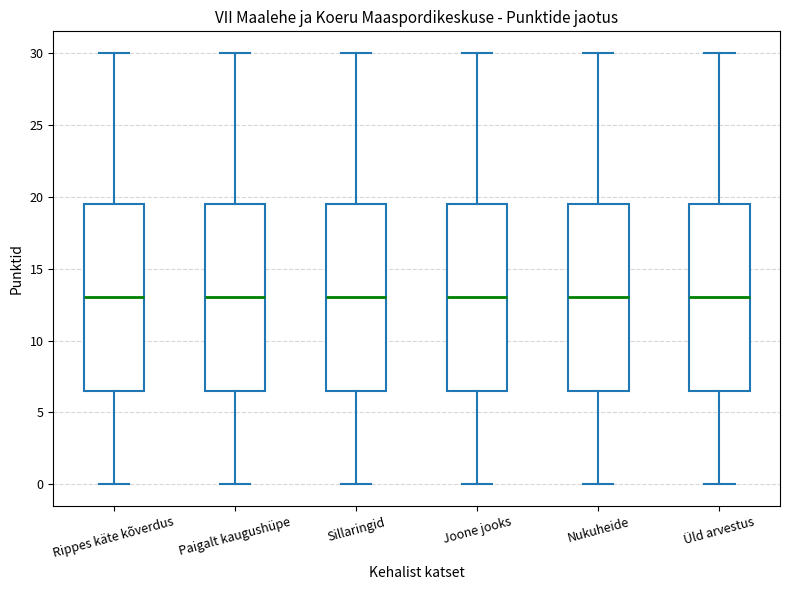

Reading left to right, transcribe this box plot: for each box, give where its median line is, the range the box spans, and where its two whiskers end, as read against the y-axis. The values are not printed on the chart, so give them approximately, as read against the axis.

Rippes käte kõverdus: median 13.0, box 6.5 to 19.5, whiskers 0.0 to 30.0
Paigalt kaugushüpe: median 13.0, box 6.5 to 19.5, whiskers 0.0 to 30.0
Sillaringid: median 13.0, box 6.5 to 19.5, whiskers 0.0 to 30.0
Joone jooks: median 13.0, box 6.5 to 19.5, whiskers 0.0 to 30.0
Nukuheide: median 13.0, box 6.5 to 19.5, whiskers 0.0 to 30.0
Üld arvestus: median 13.0, box 6.5 to 19.5, whiskers 0.0 to 30.0